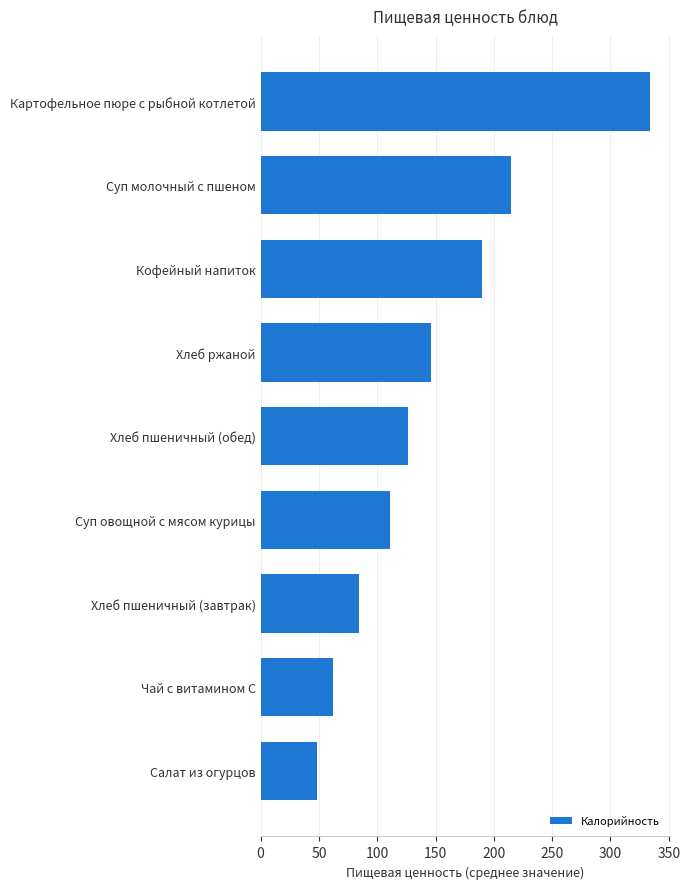

True or false: the data shows 62.1 at Чай с витамином С.

True